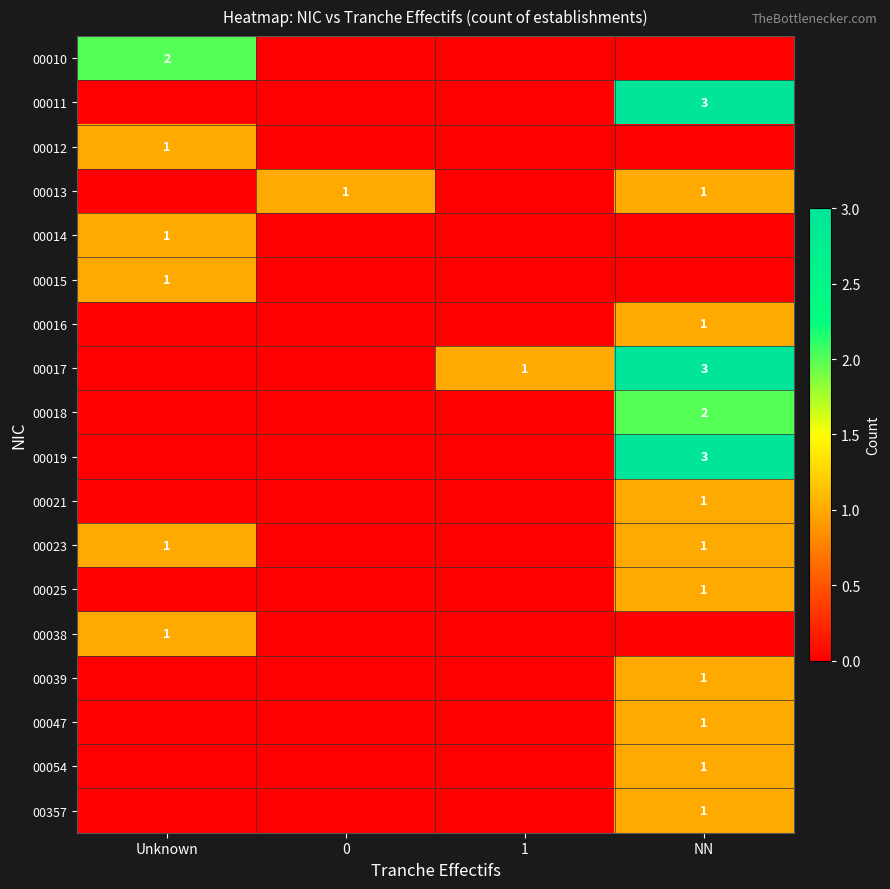

The 00021 series shows 1 at NN. True or false?

True